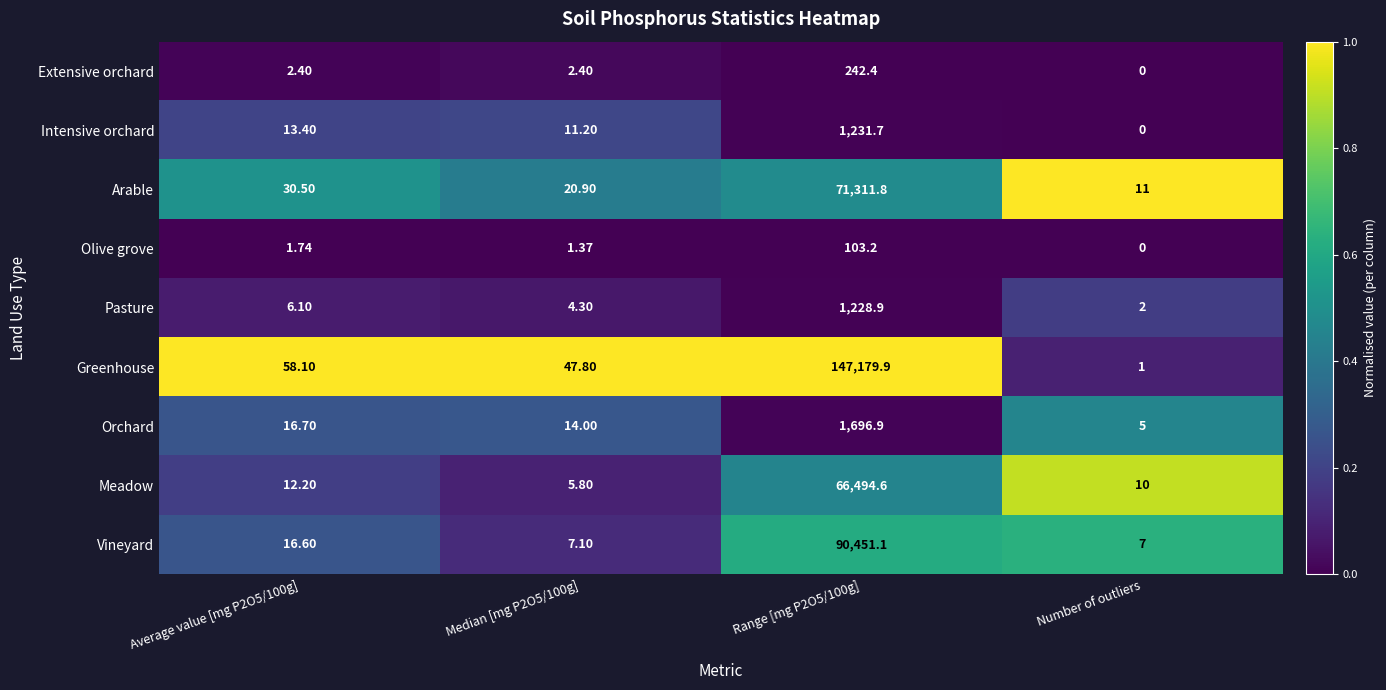

What is the greatest value displayed?

147179.9